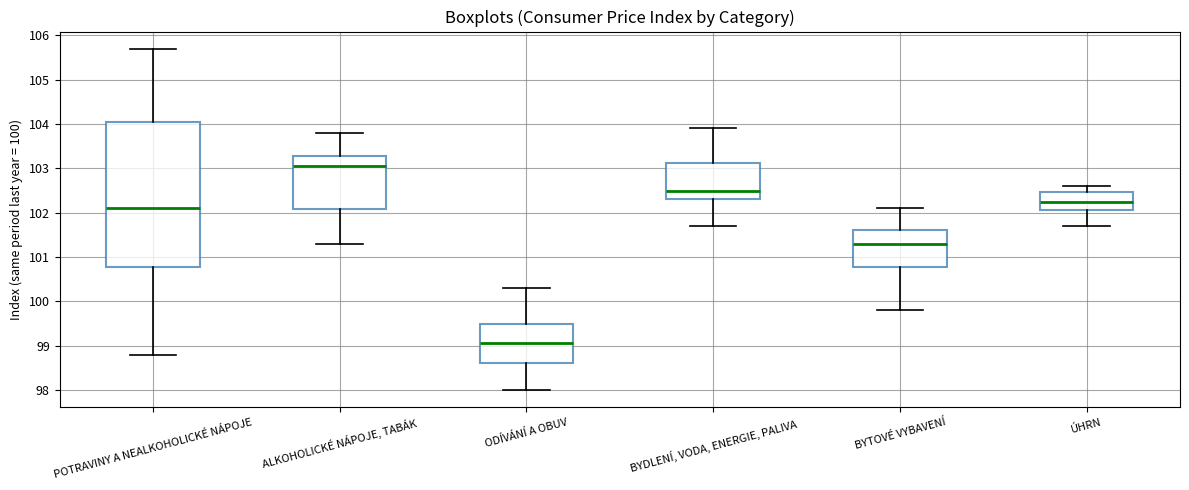

Where is the lower edge of the box for ALKOHOLICKÉ NÁPOJE, TABÁK on the y-axis? The values are not printed on the chart, so give them approximately, as read against the axis.

102.1